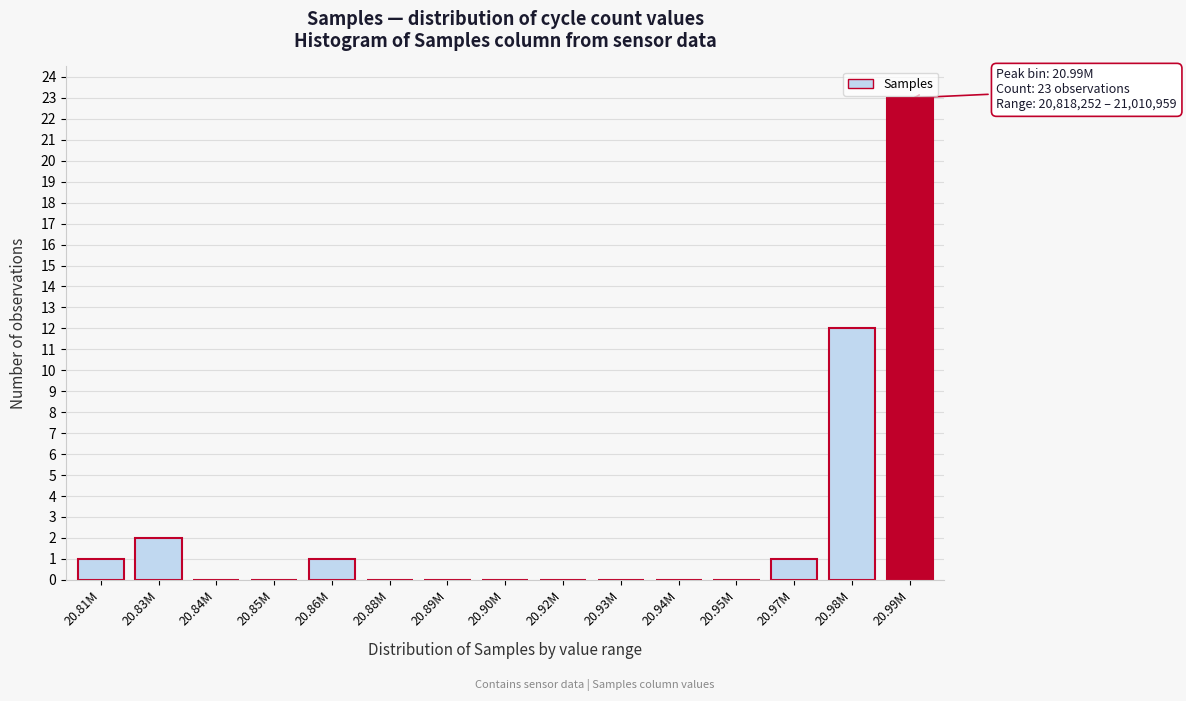

Reading left to right, list all the values displayed in this chart.

20.81M=1	20.83M=2	20.84M=0	20.85M=0	20.86M=1	20.88M=0	20.89M=0	20.90M=0	20.92M=0	20.93M=0	20.94M=0	20.95M=0	20.97M=1	20.98M=12	20.99M=23